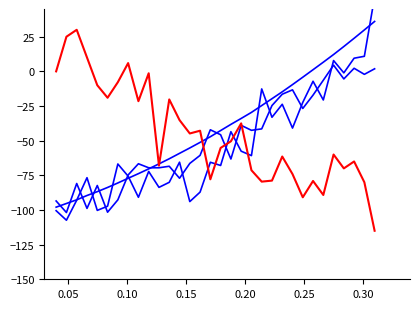

How many negative values does the Spectrum series have?

25